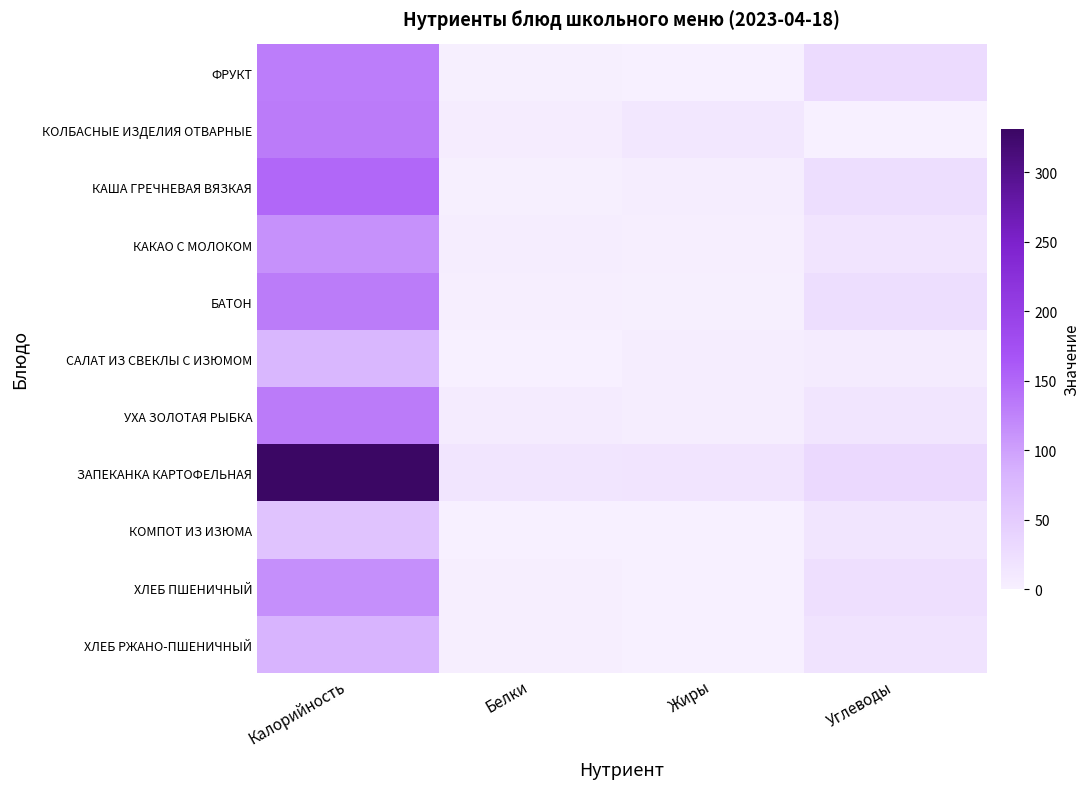

Which has a higher value, Углеводы or Белки?

Углеводы